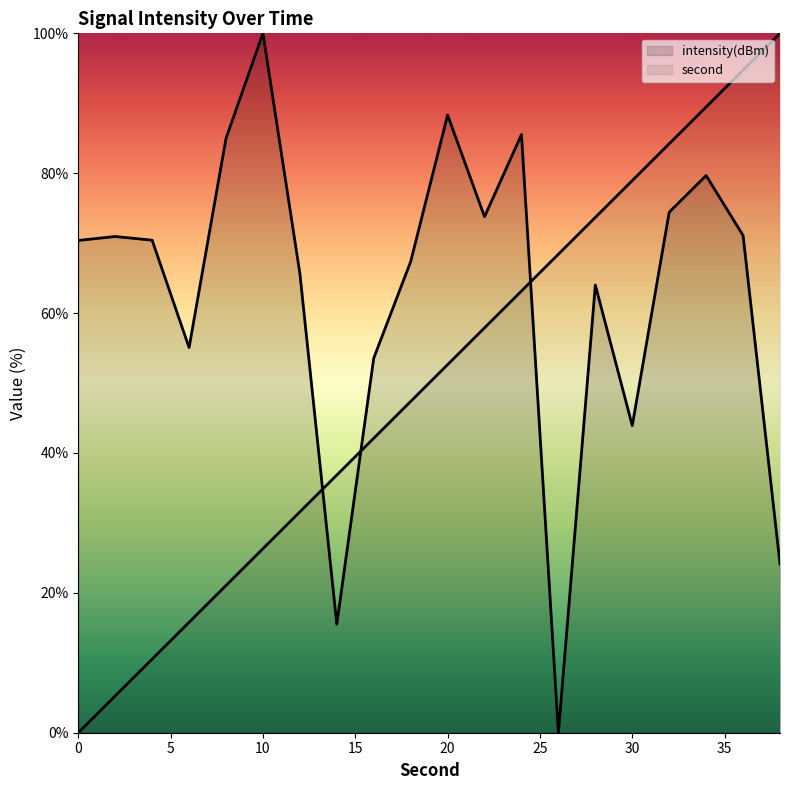

How many values in intensity are above zero?

19